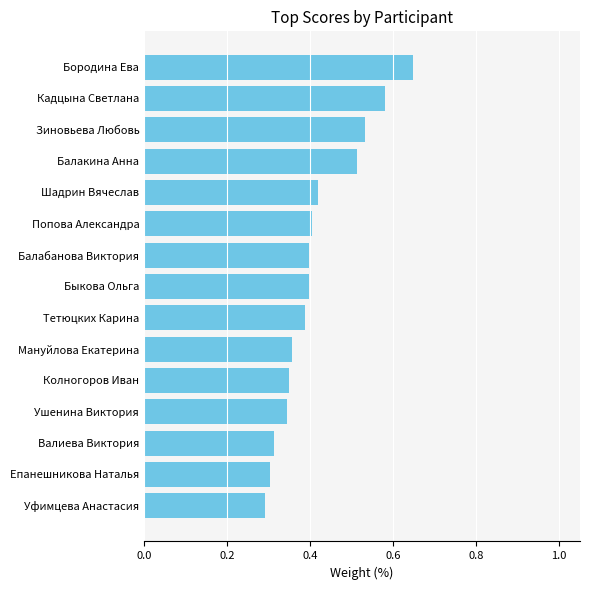

What position from the top is Кадцына Светлана?

2